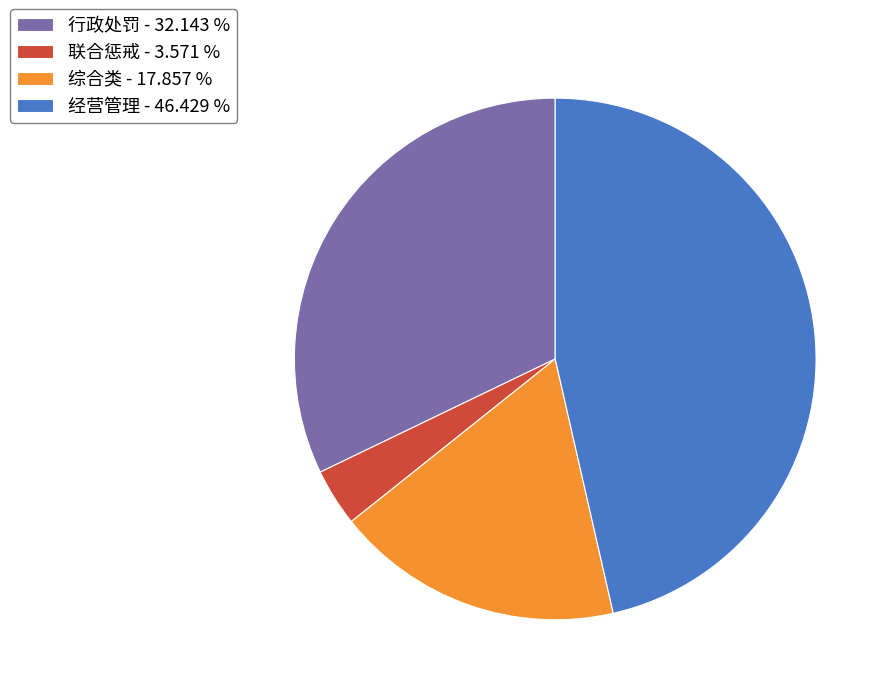

Approximately how many times larger is the value at 综合类 compared to 行政处罚?

0.6